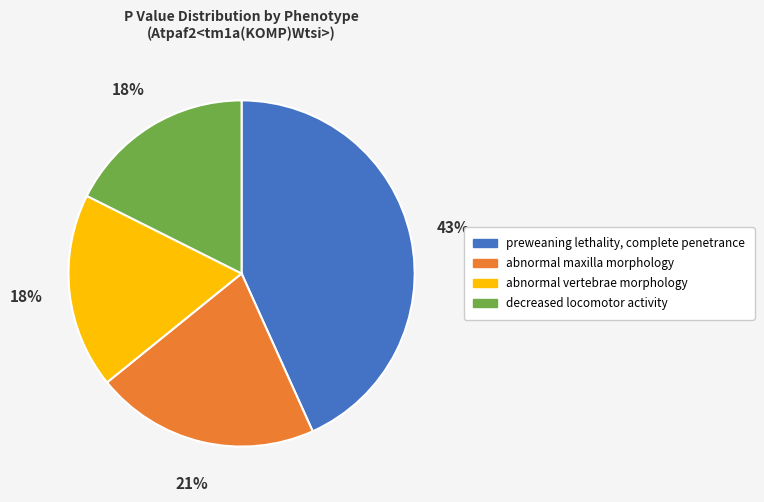

Is abnormal vertebrae morphology the majority of the pie?

No